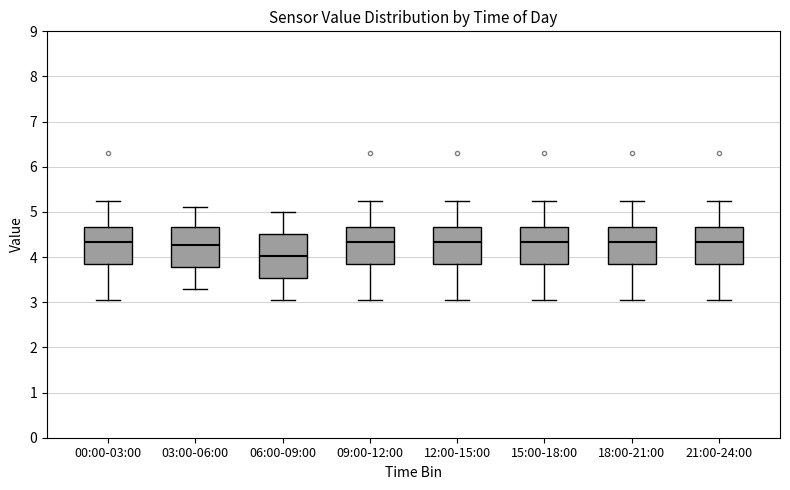

Reading left to right, read every box against the y-axis: the position of its median line, the range the box covers, and the ends of its whiskers. The values are not printed on the chart, so give them approximately, as read against the axis.

00:00-03:00: median 4.3, box 3.9 to 4.7, whiskers 3.1 to 5.3
03:00-06:00: median 4.3, box 3.8 to 4.7, whiskers 3.3 to 5.1
06:00-09:00: median 4.0, box 3.5 to 4.5, whiskers 3.1 to 5.0
09:00-12:00: median 4.3, box 3.9 to 4.7, whiskers 3.1 to 5.3
12:00-15:00: median 4.3, box 3.9 to 4.7, whiskers 3.1 to 5.3
15:00-18:00: median 4.3, box 3.9 to 4.7, whiskers 3.1 to 5.3
18:00-21:00: median 4.3, box 3.9 to 4.7, whiskers 3.1 to 5.3
21:00-24:00: median 4.3, box 3.9 to 4.7, whiskers 3.1 to 5.3